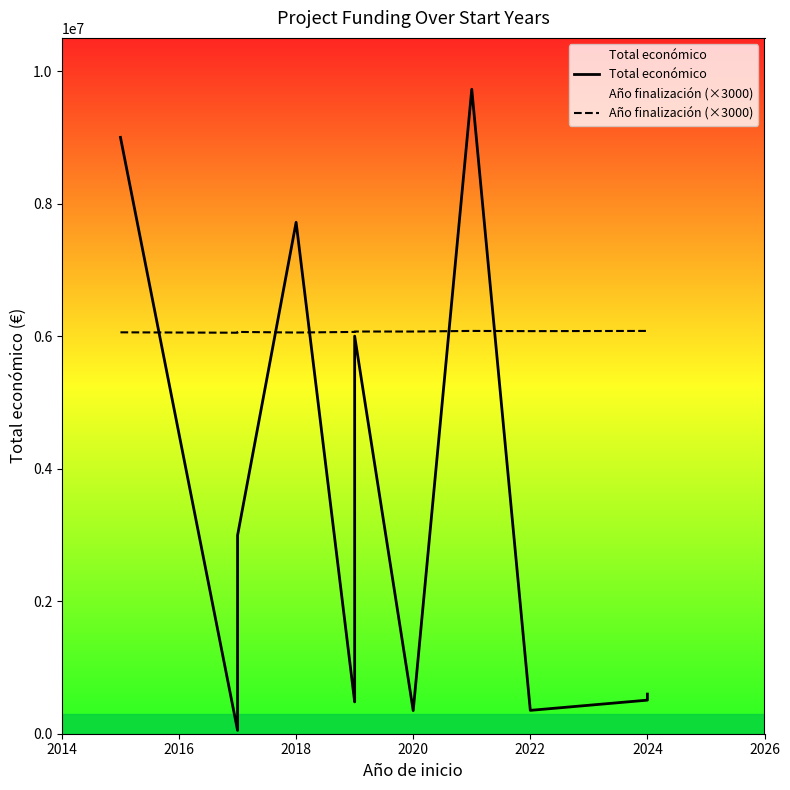

True or false: Año finalización (×3000) and Total económico cross at least once.

True